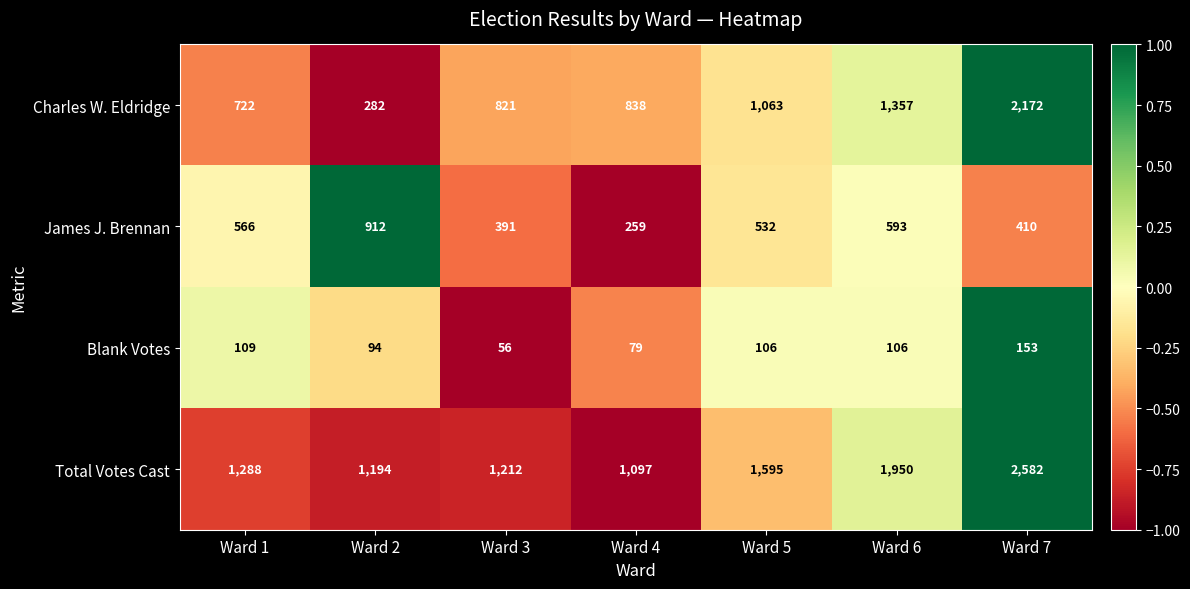

Which series has the widest spread of values?

Charles W. Eldridge